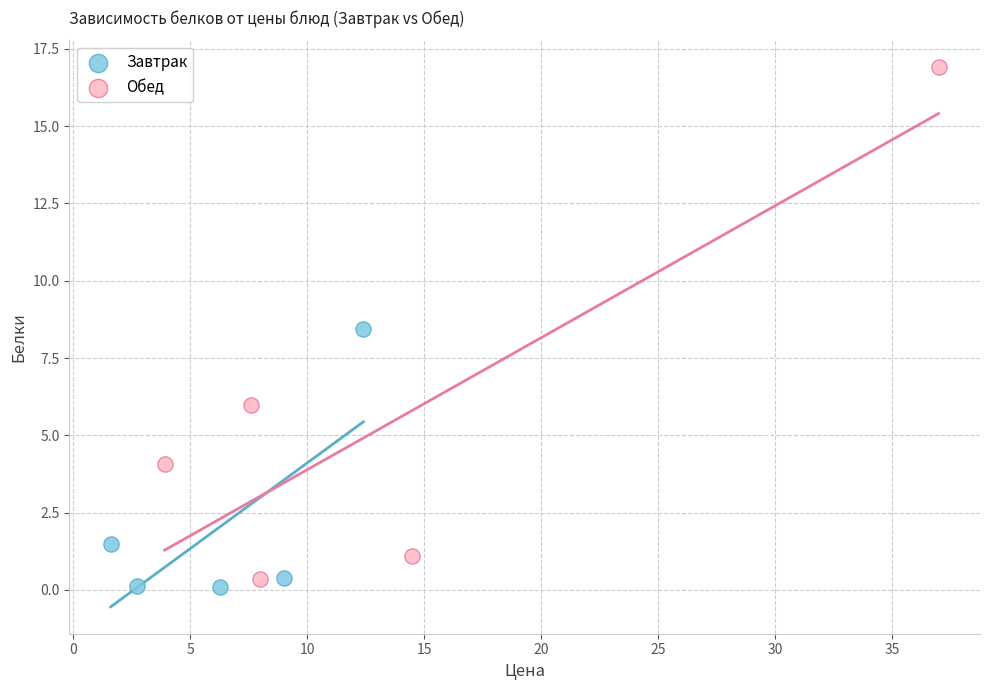

Which series has the widest spread of Y values?

Обед